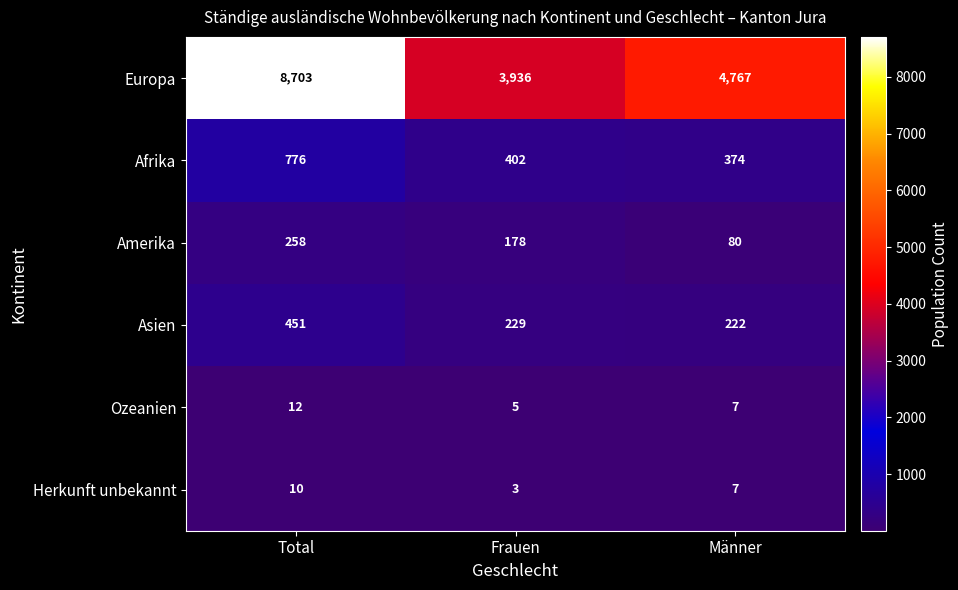

Which series changed the most between Total and Frauen?

Europa